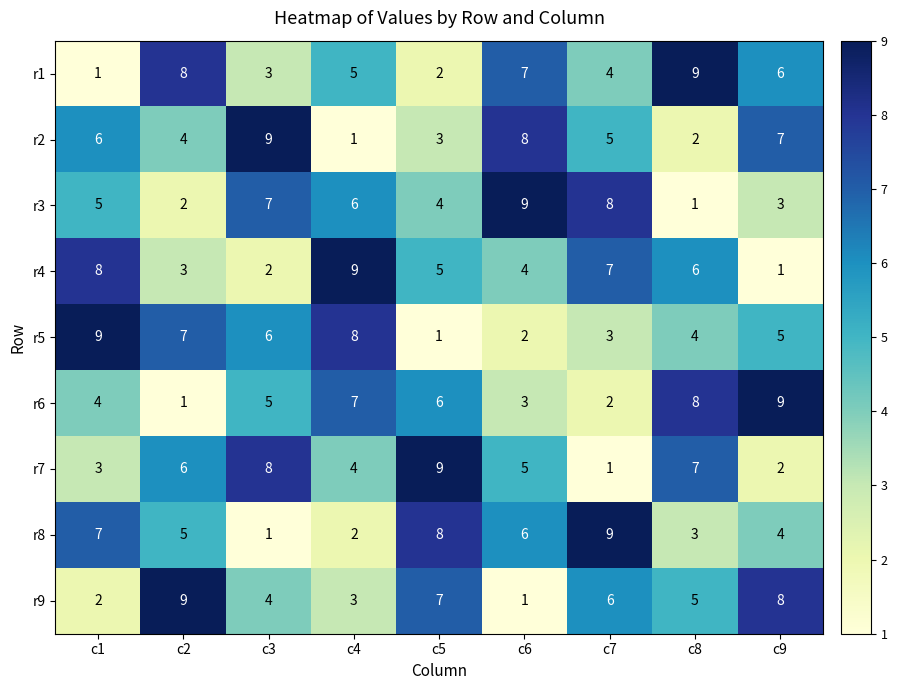

What is the minimum value shown in the chart?

1